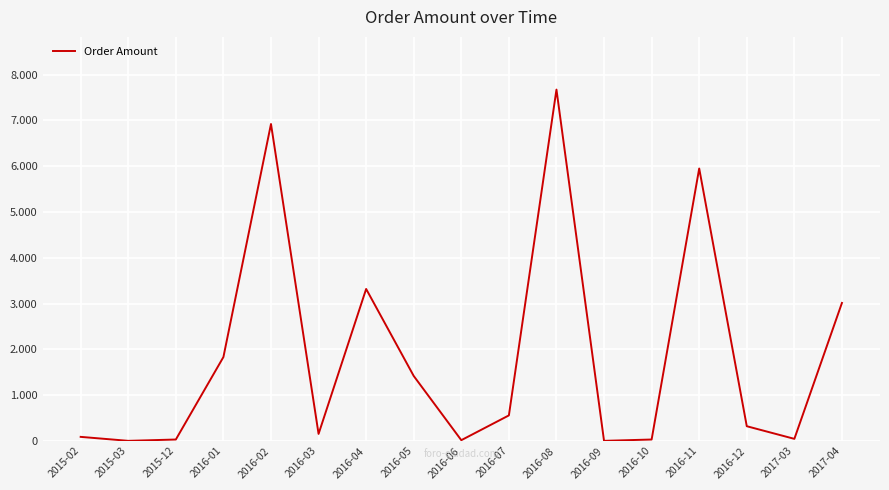

What is the change in value from 2016-02 to 2016-06?

-6906.9